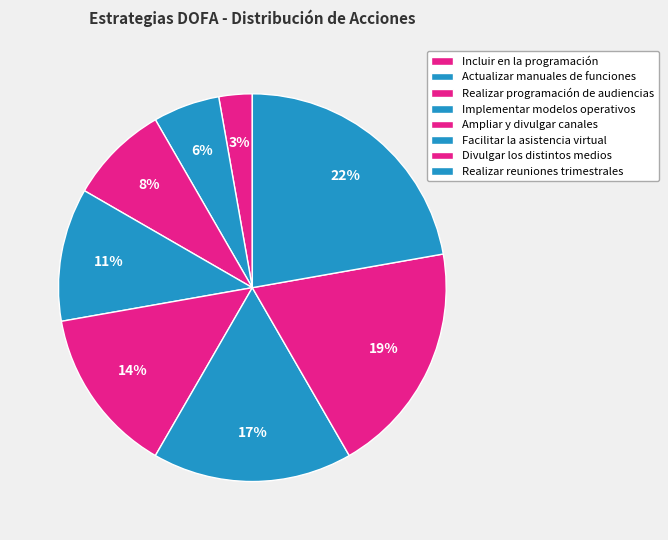

What percentage is the Divulgar los distintos medios slice, to the nearest percent?

19%